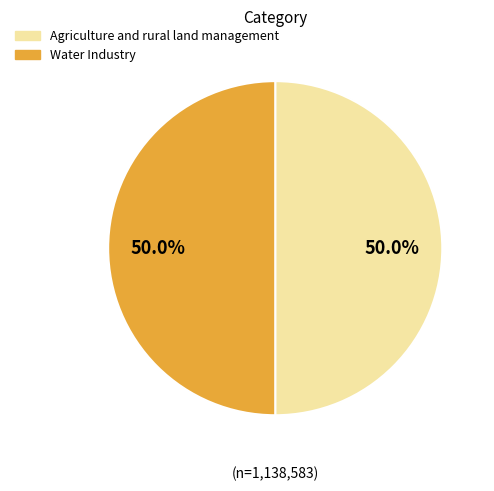

Do Water Industry and Agriculture and rural land management together represent more than half of the pie?

Yes